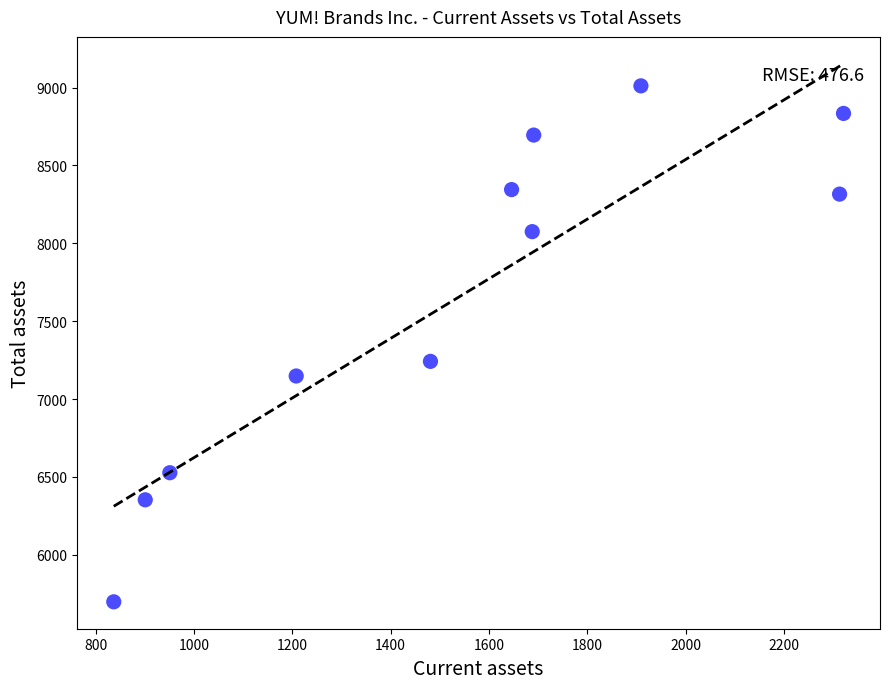

What Y value in the scatter plot is closest to 7354?

7242